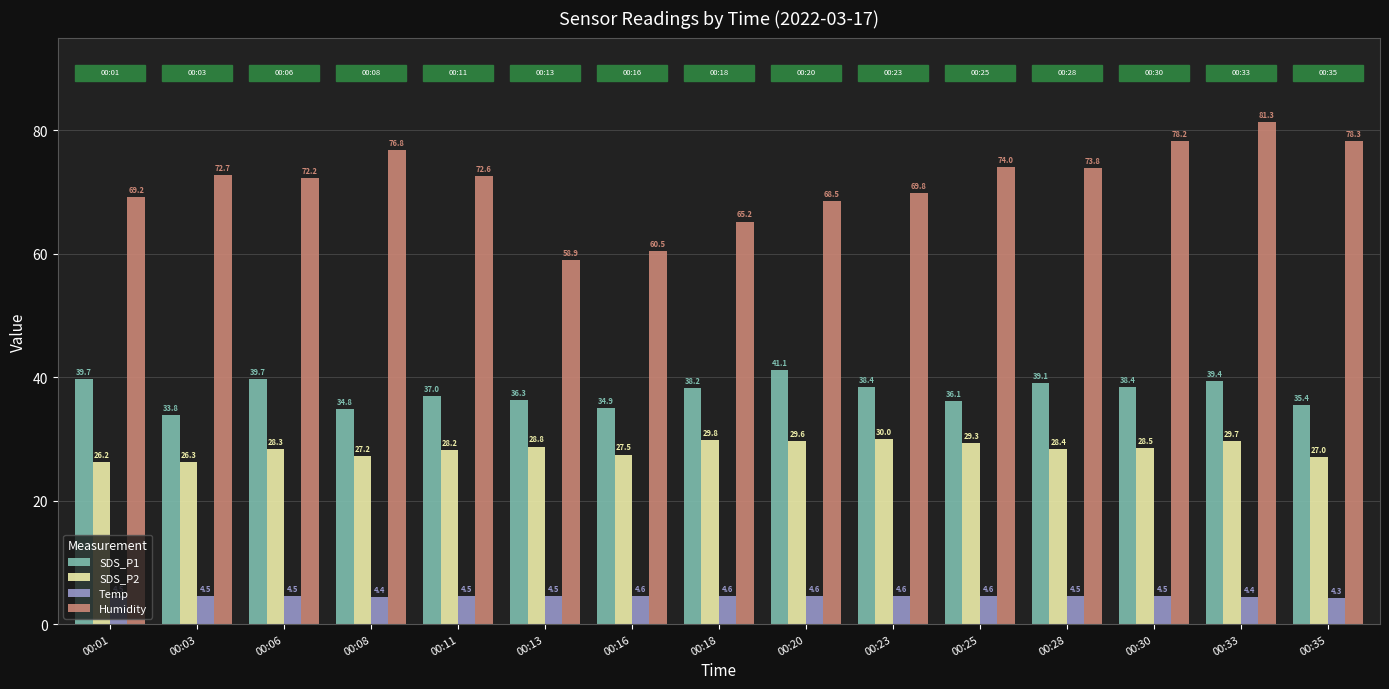

What is the sum of all Humidity values?

1072.0